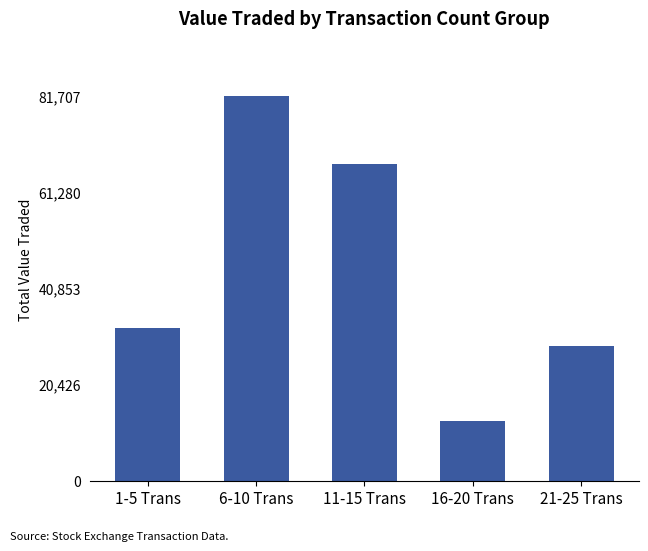

At which category does the chart reach its minimum across all series?

16-20 Trans